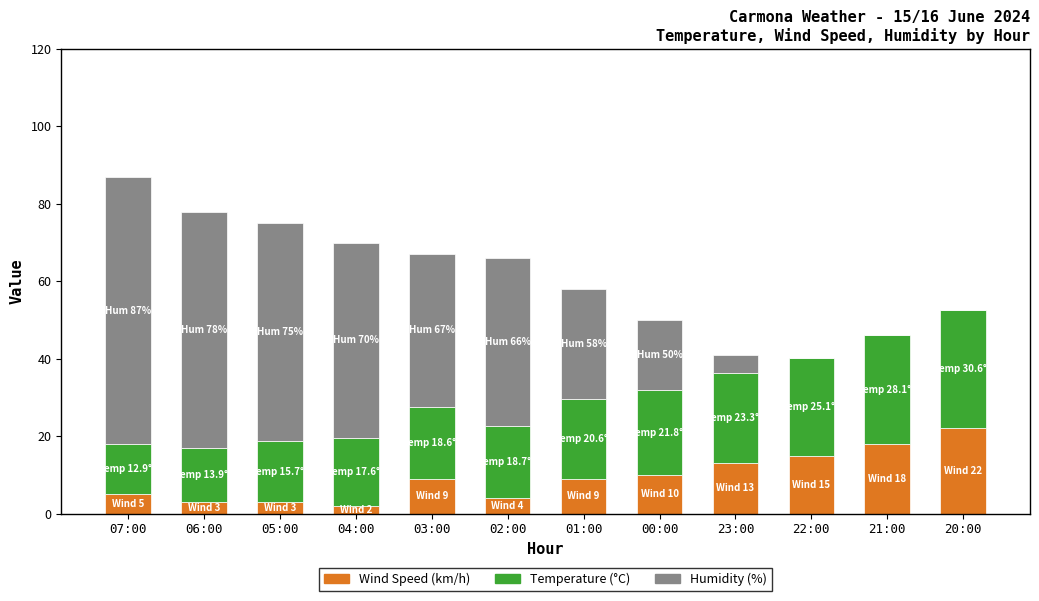

Count the number of categories in the chart.

12